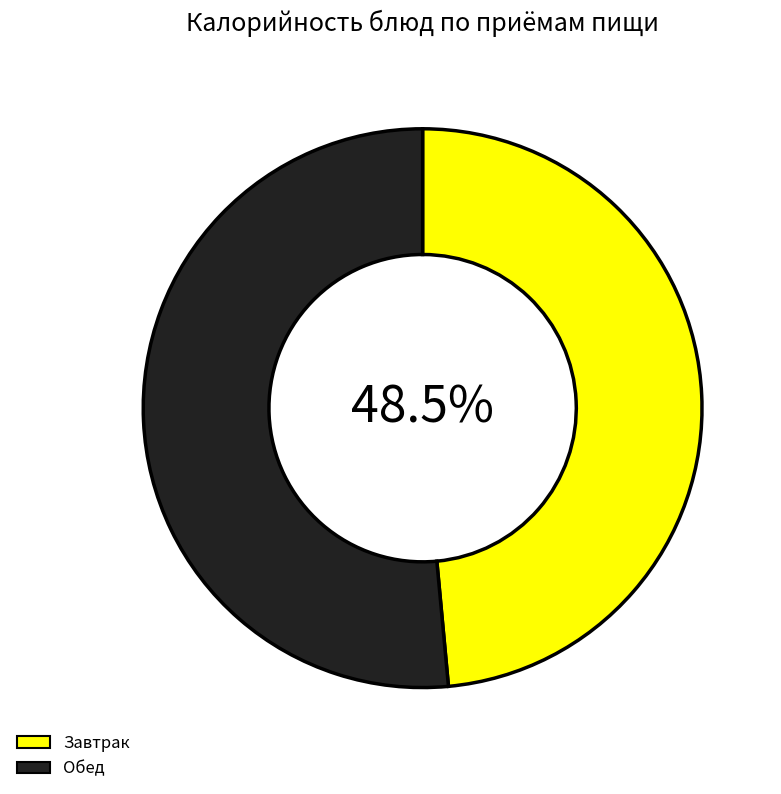

Which slice represents more than half of the pie?

Обед